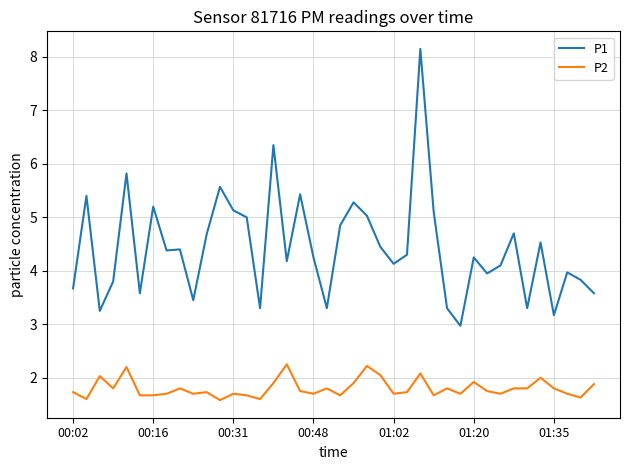

Which series has the largest total across all categories?

P1